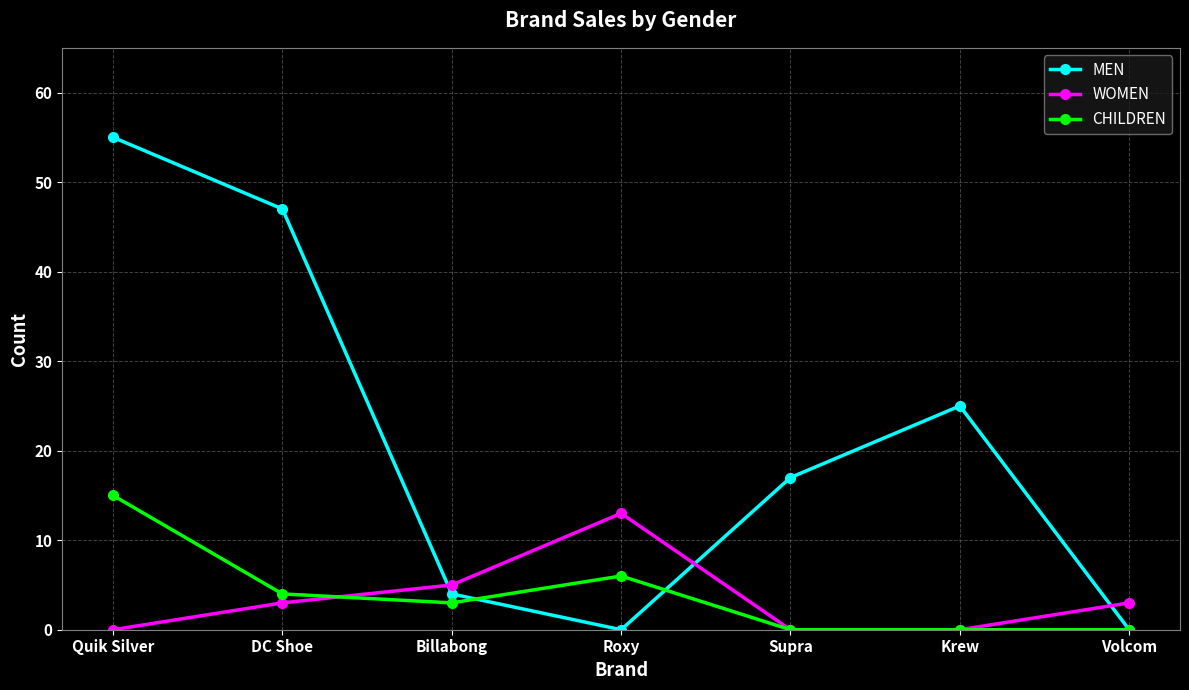

Where do WOMEN and MEN first cross each other?

DC Shoe and Billabong